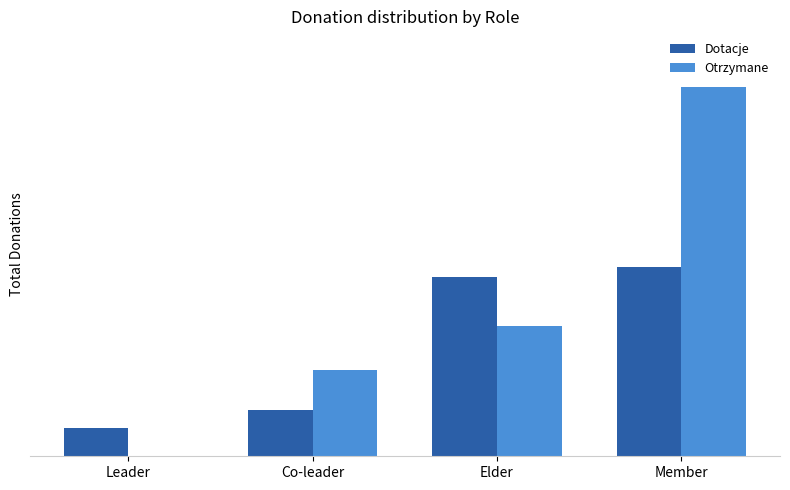

Count the Otrzymane values in the range 833 to 3577.

3